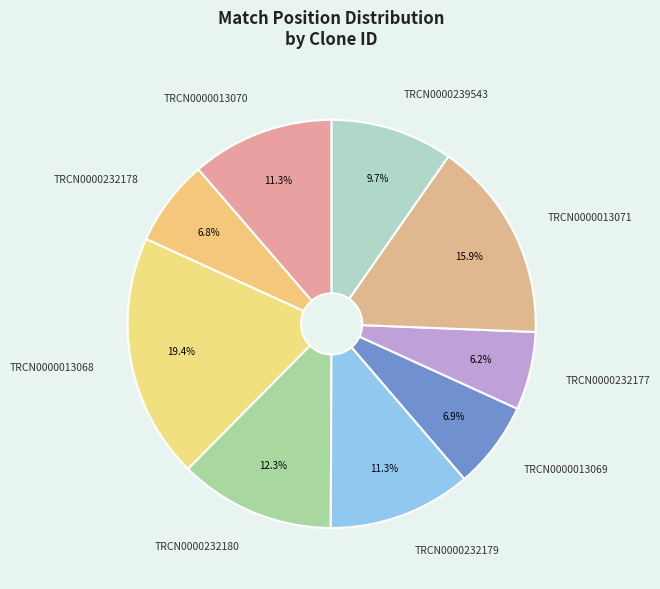

Is there a majority slice in this chart?

No